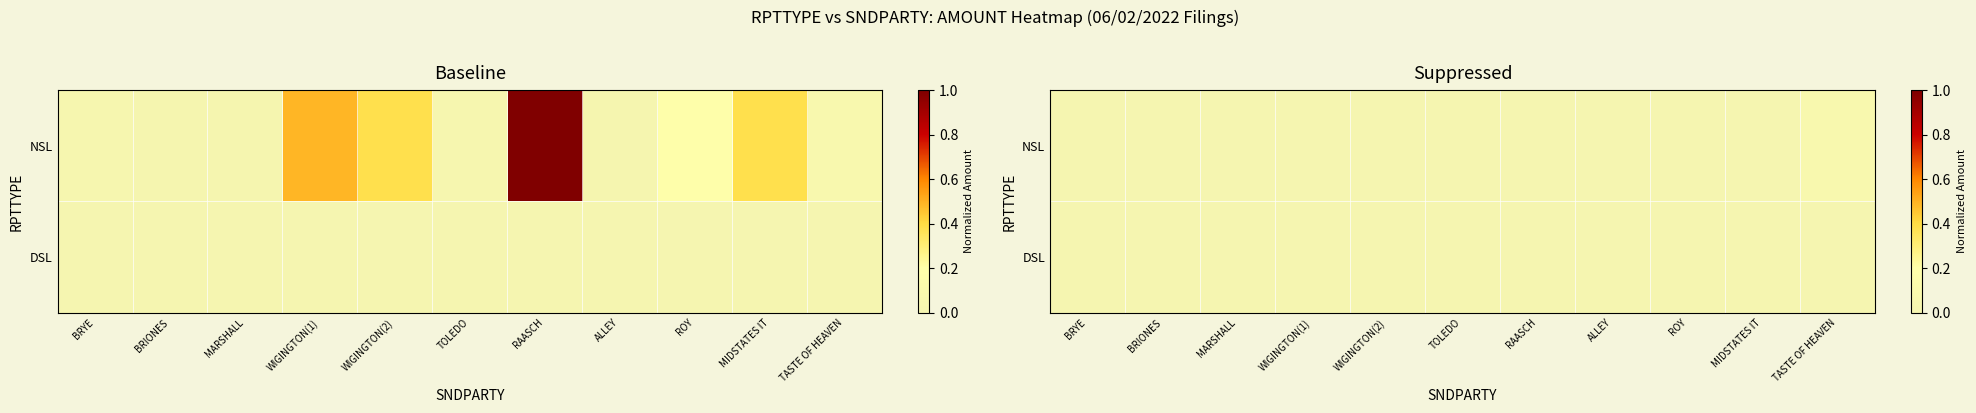

True or false: DSL has a value of 0.0 at BRIONES.

True